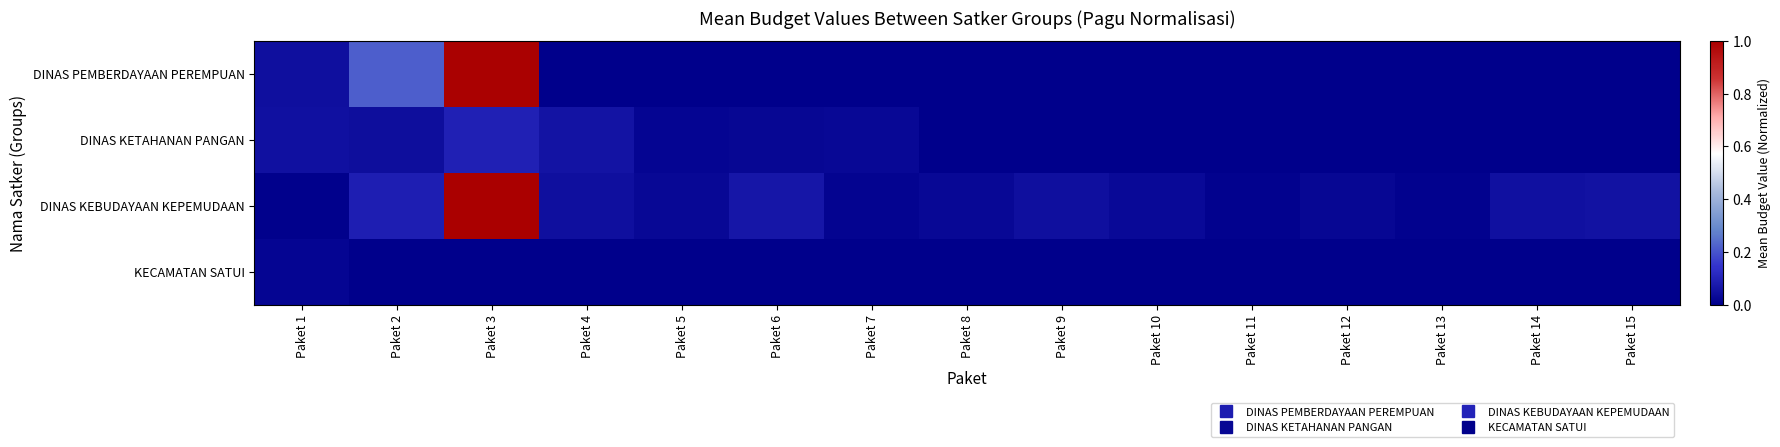

At which category does the chart reach its peak across all series?

Paket 3